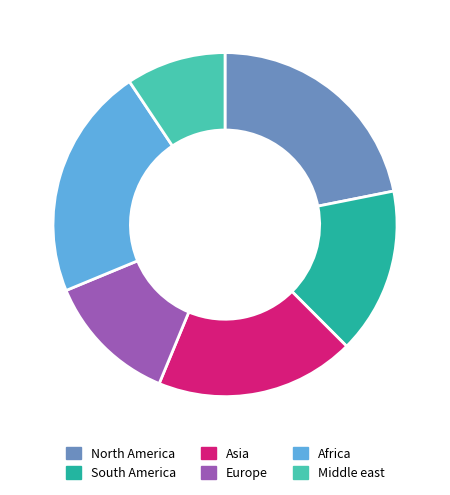

Approximately how many times larger is the value at Africa compared to Asia?

1.2